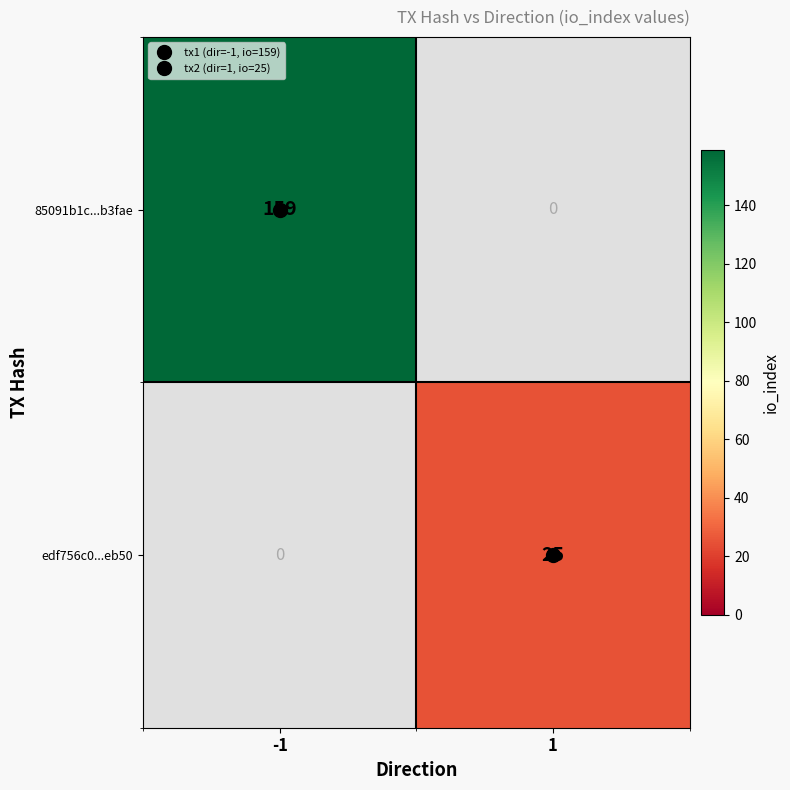

The 85091b1c...b3fae series shows 80.5 at -1. True or false?

False